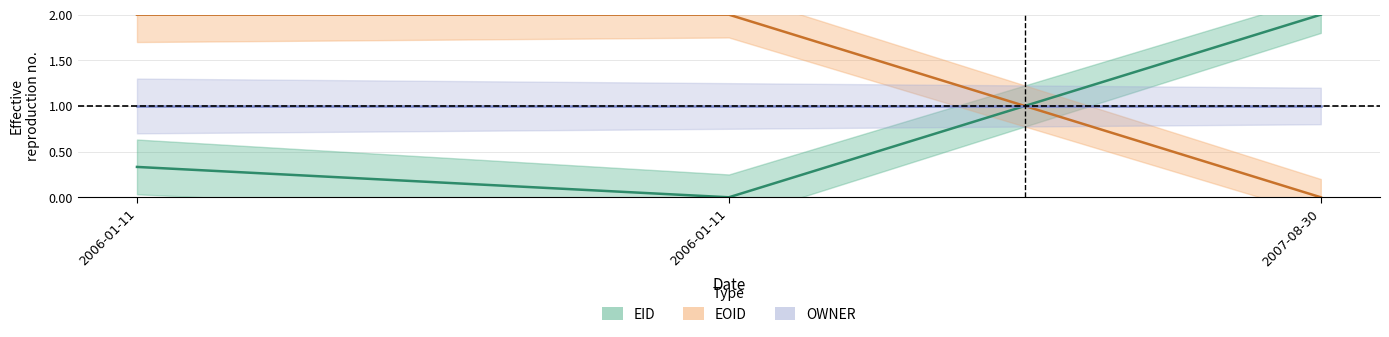

At which label does EOID first exceed 1?

2006-01-11